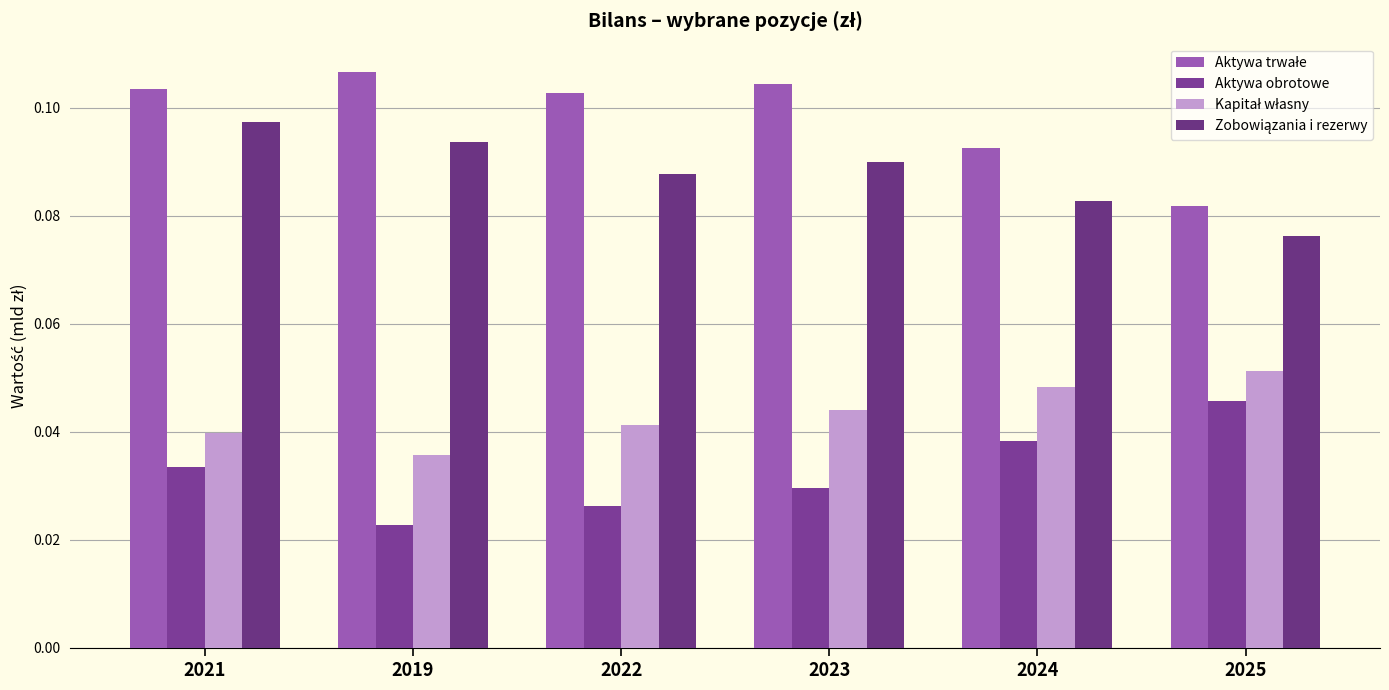

At which label does Kapitał własny reach its peak?

2025